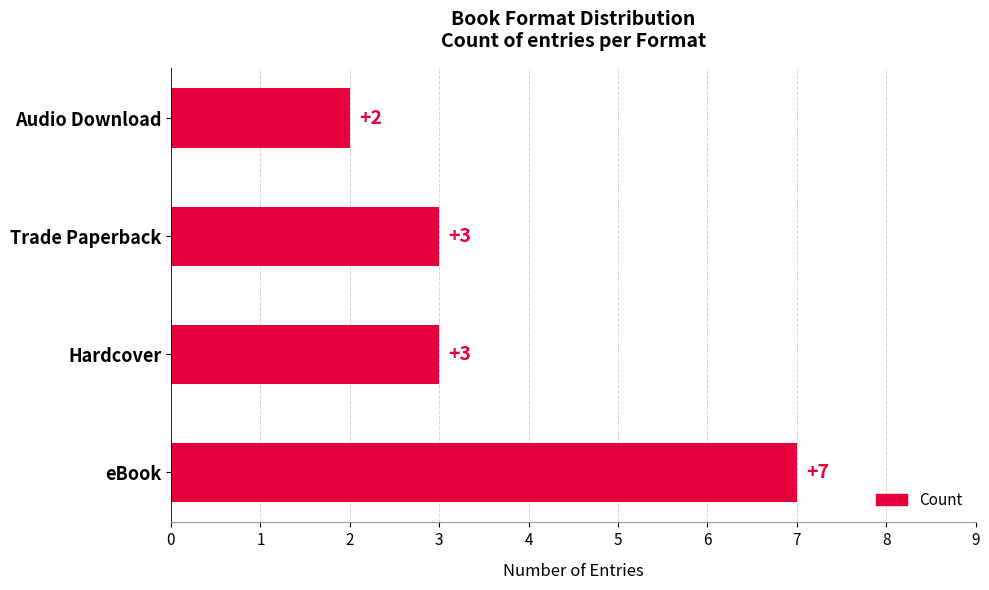

The value at Hardcover is 3. True or false?

True